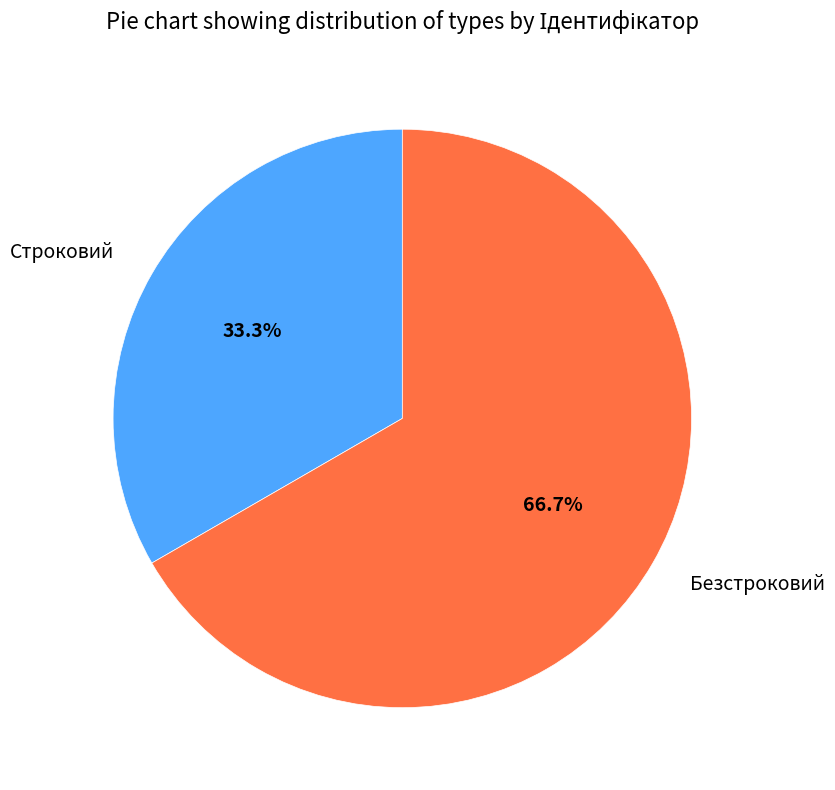

What is the ratio of the value at Строковий to the value at Безстроковий?

0.5